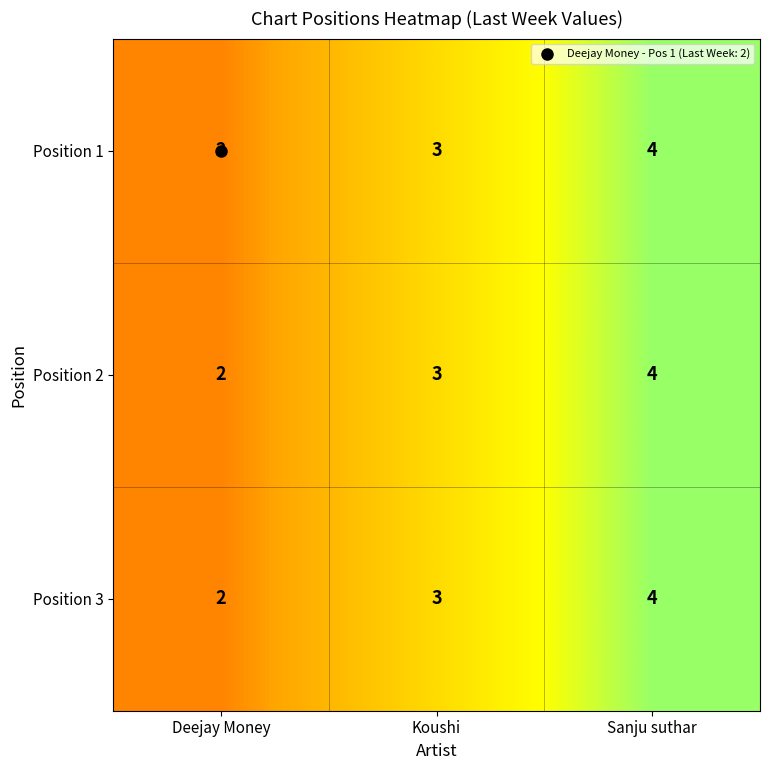

What is the greatest value displayed?

4